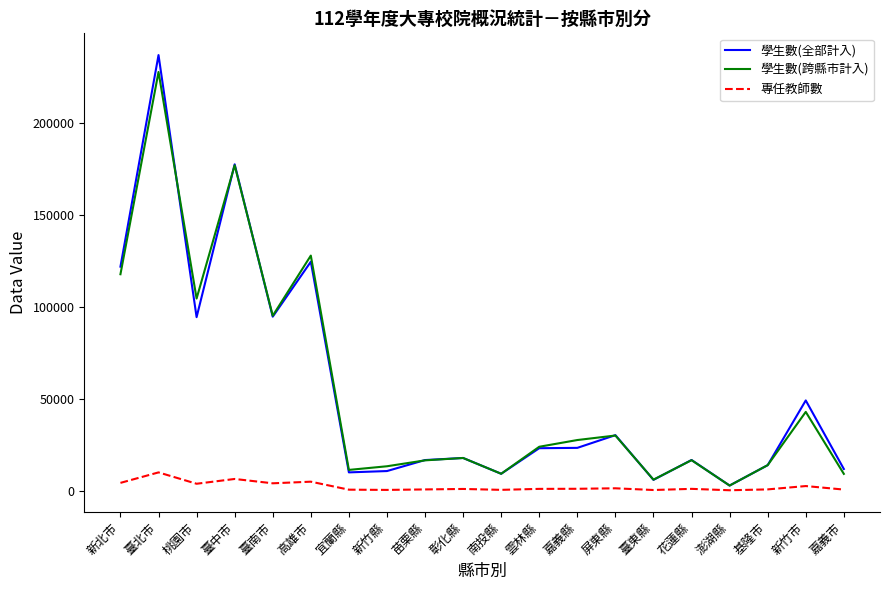

At which category does 學生數(跨縣市計入) reach its first local valley?

桃園市